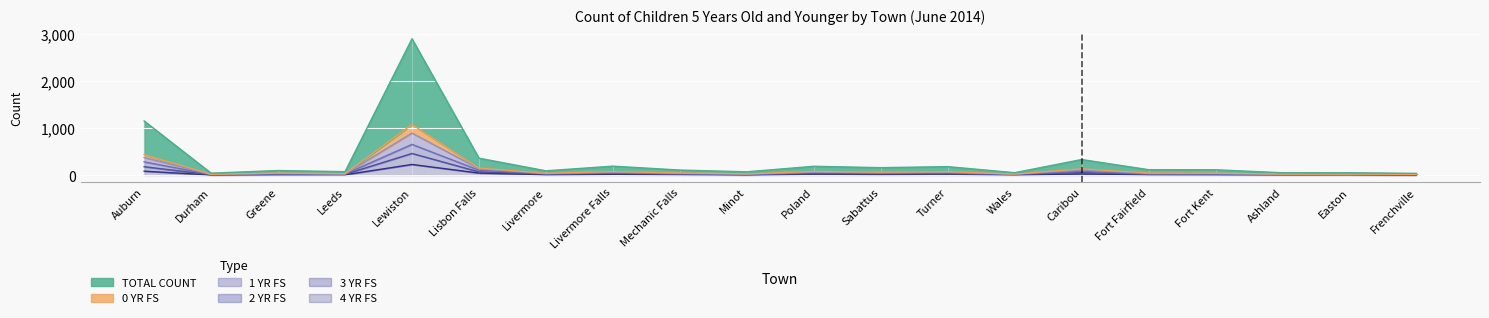

What is the label of the 10th point from the left?

Minot